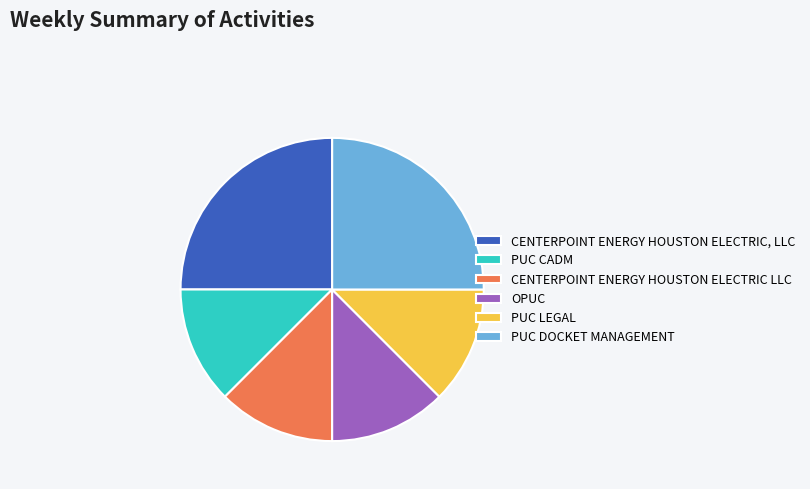

How many slices are in this pie chart?

6